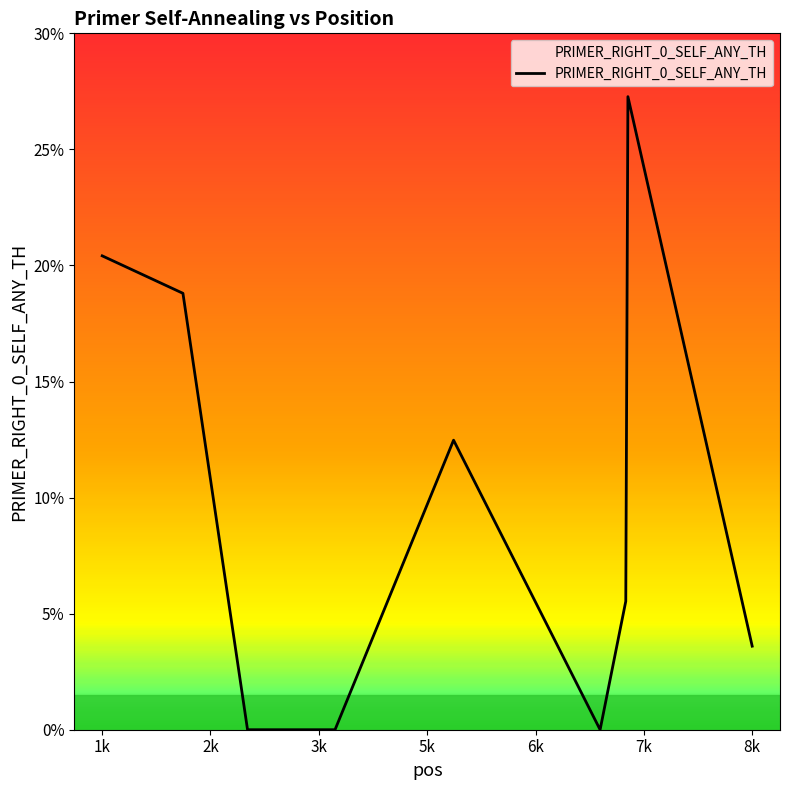

What is the maximum value shown in the chart?

27.2